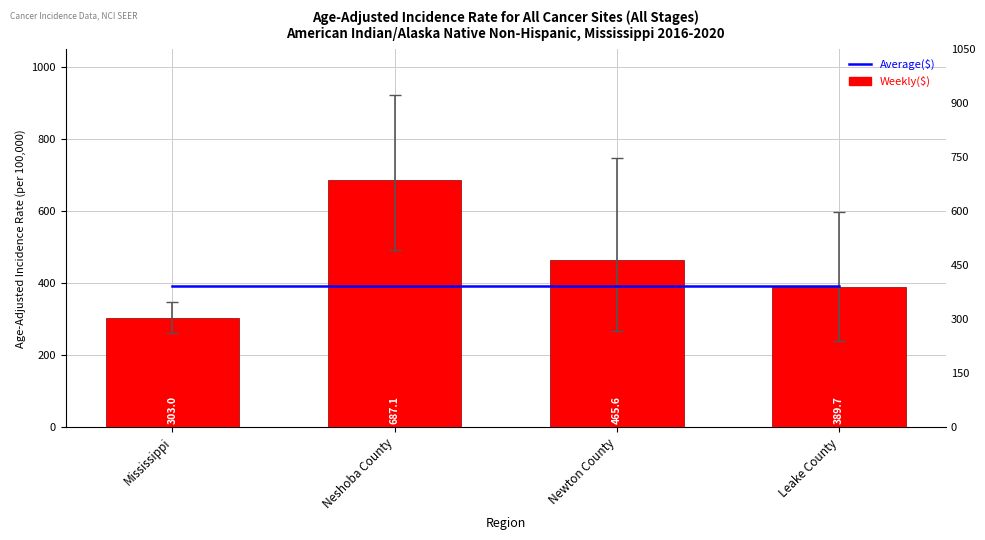

At which label is Average($) closest to 392?

Mississippi